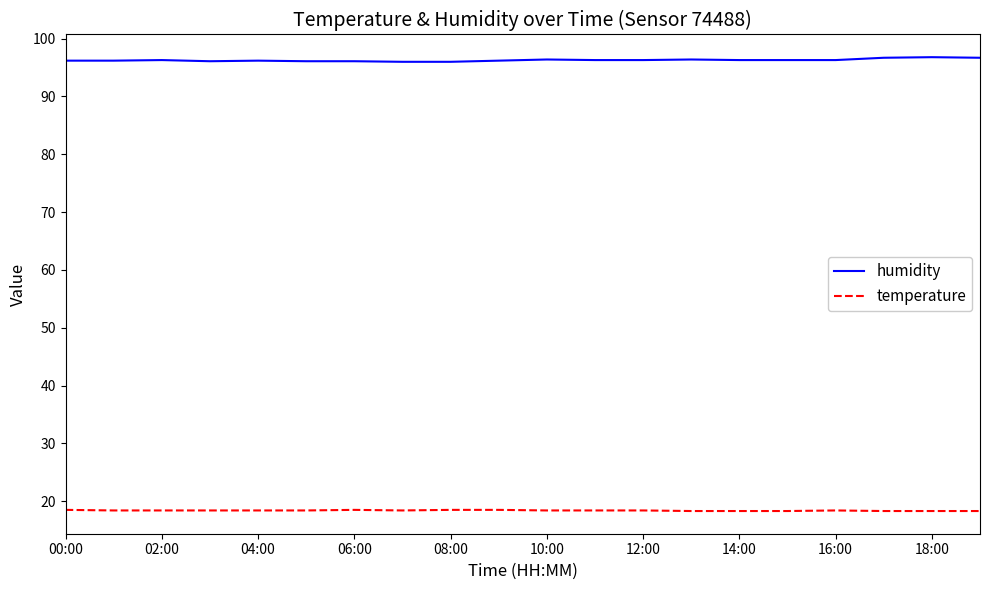

What is the average value of the temperature series?

18.4